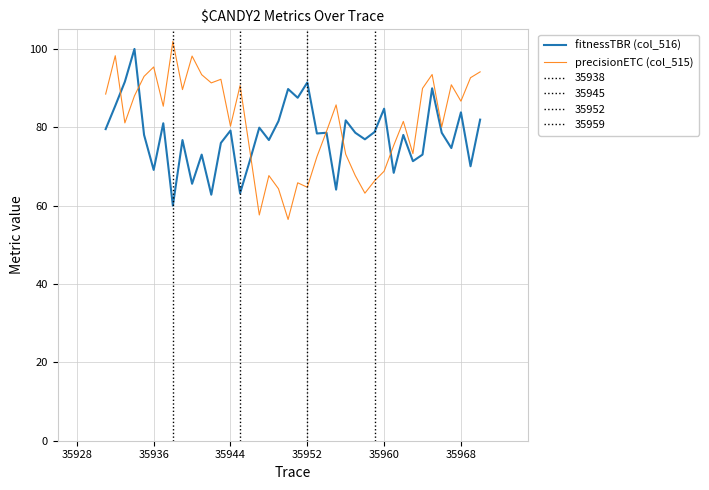

What is the highest value of the fitnessTBR (col_516) series?

100.0